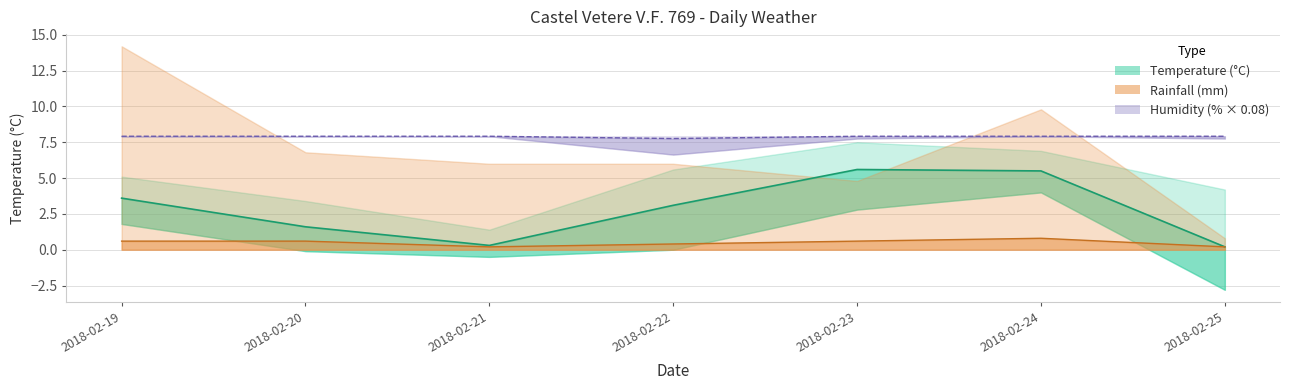

True or false: Temp MIN has more than 2 points higher than both neighbors.

False